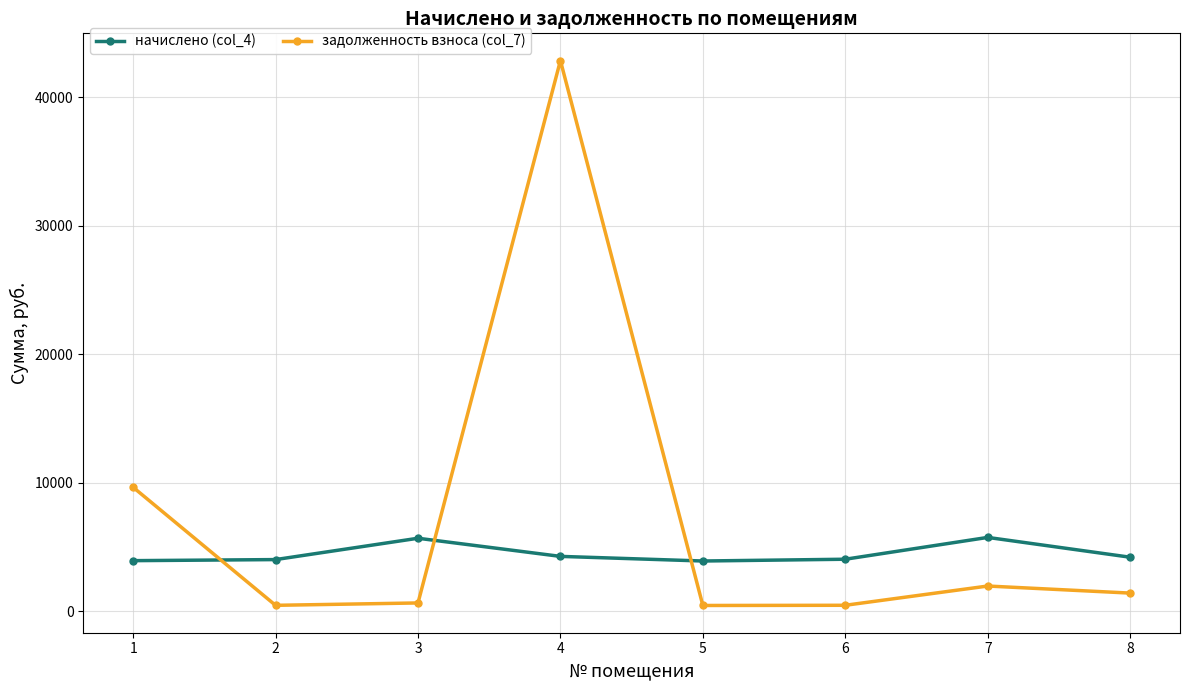

At 4, list the series in order from largest to smallest.

задолженность взноса (col_7), начислено (col_4)